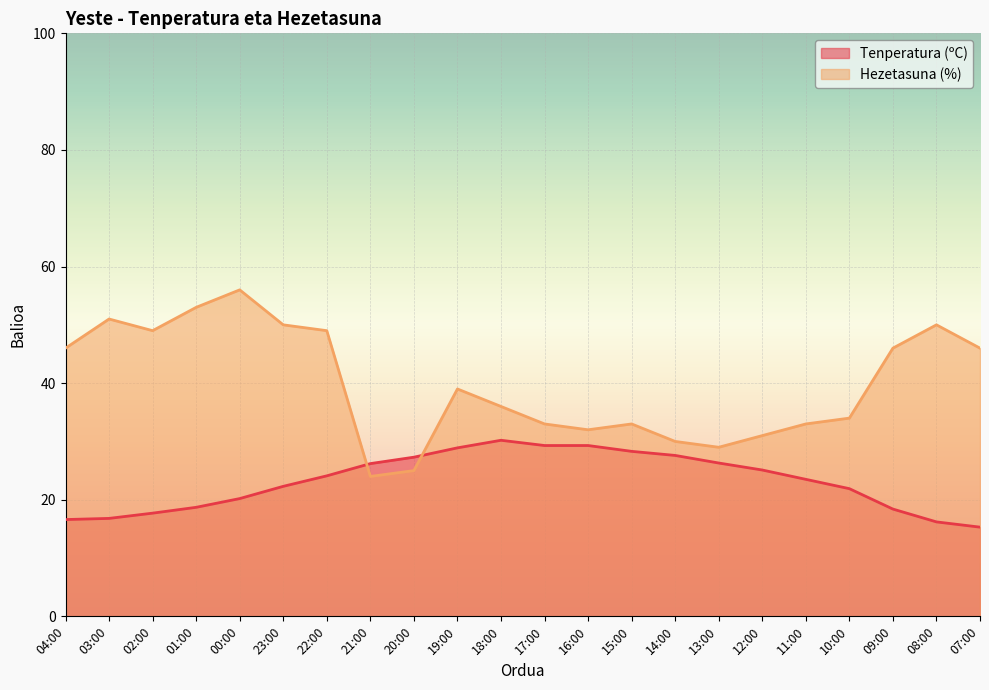

What is the sum of all Tenperatura (ºC) values?

510.2